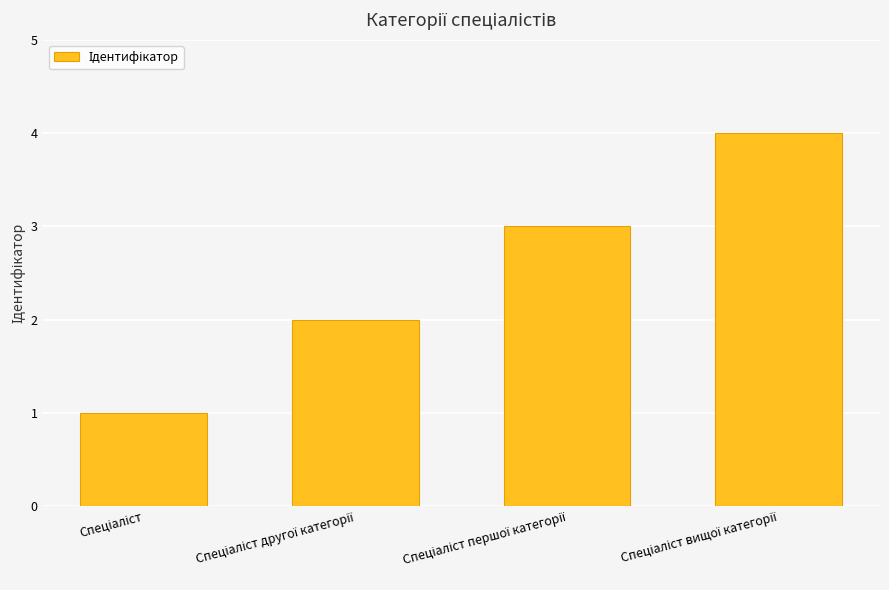

What is the difference between the maximum and minimum values?

3